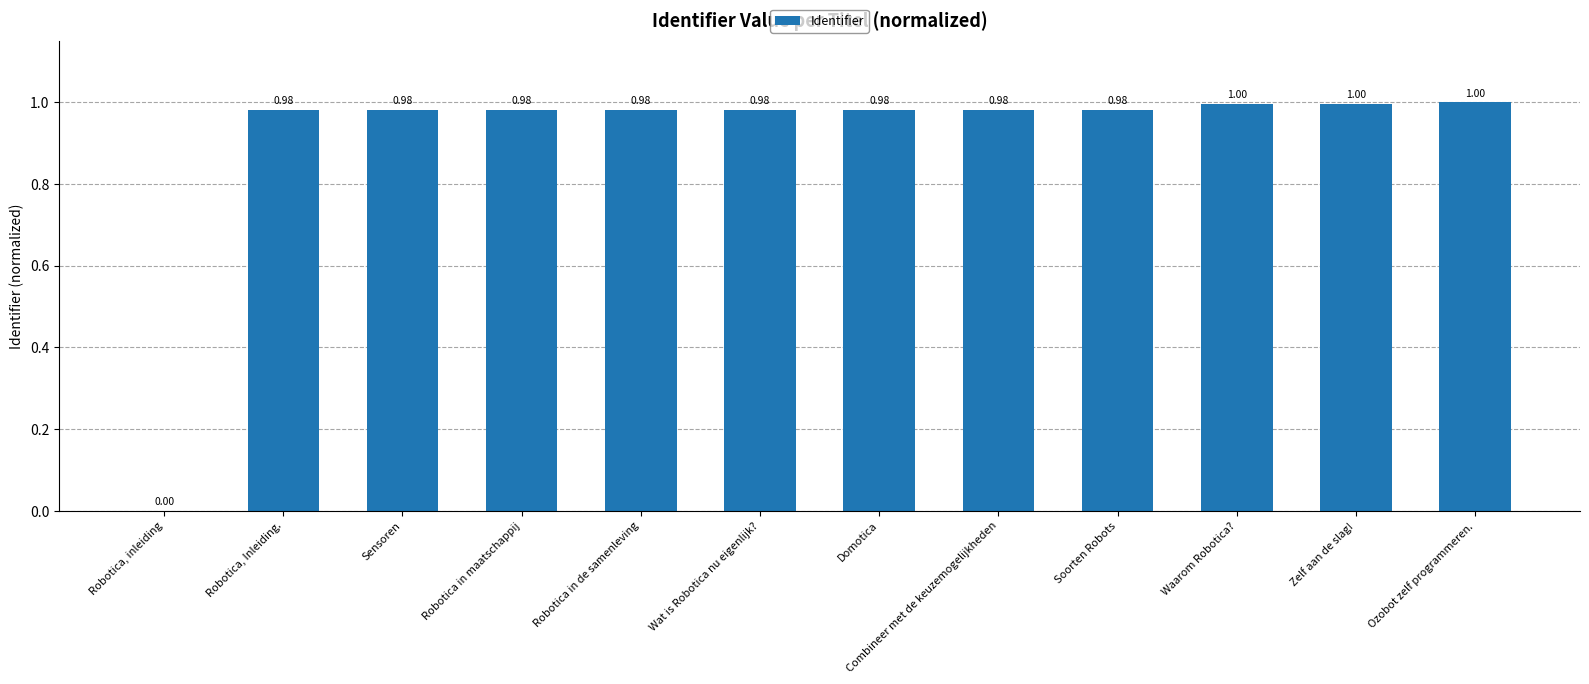

What is the ratio of the value at Robotica in maatschappij to the value at Ozobot zelf programmeren.?

1.0